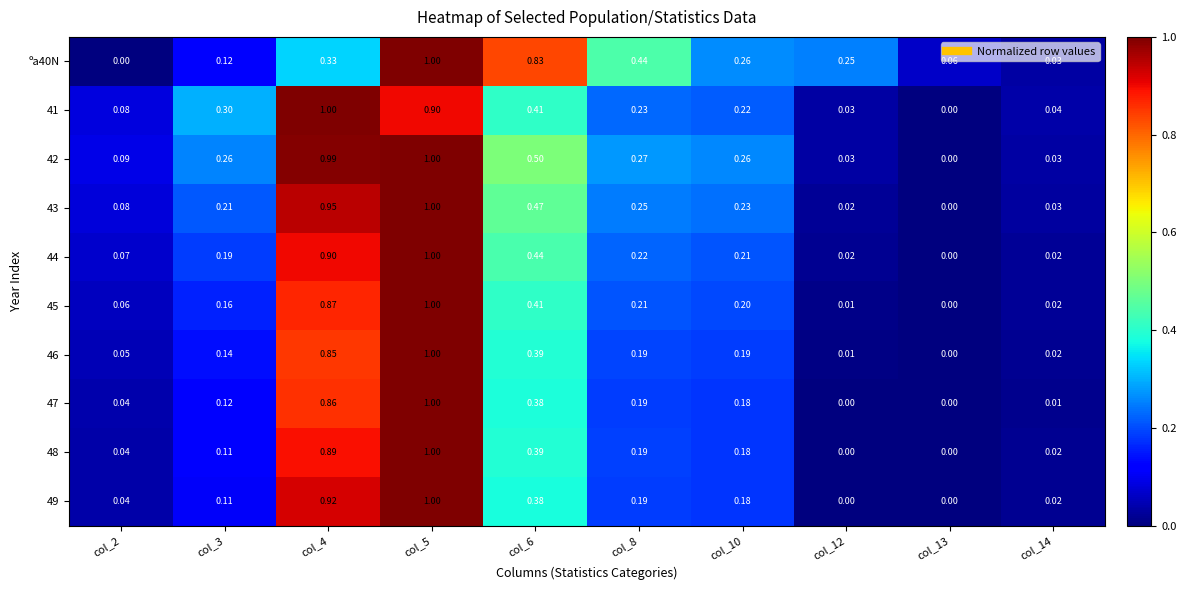

Is the value of 45 at col_14 greater than the value of ºa40N at col_3?

No